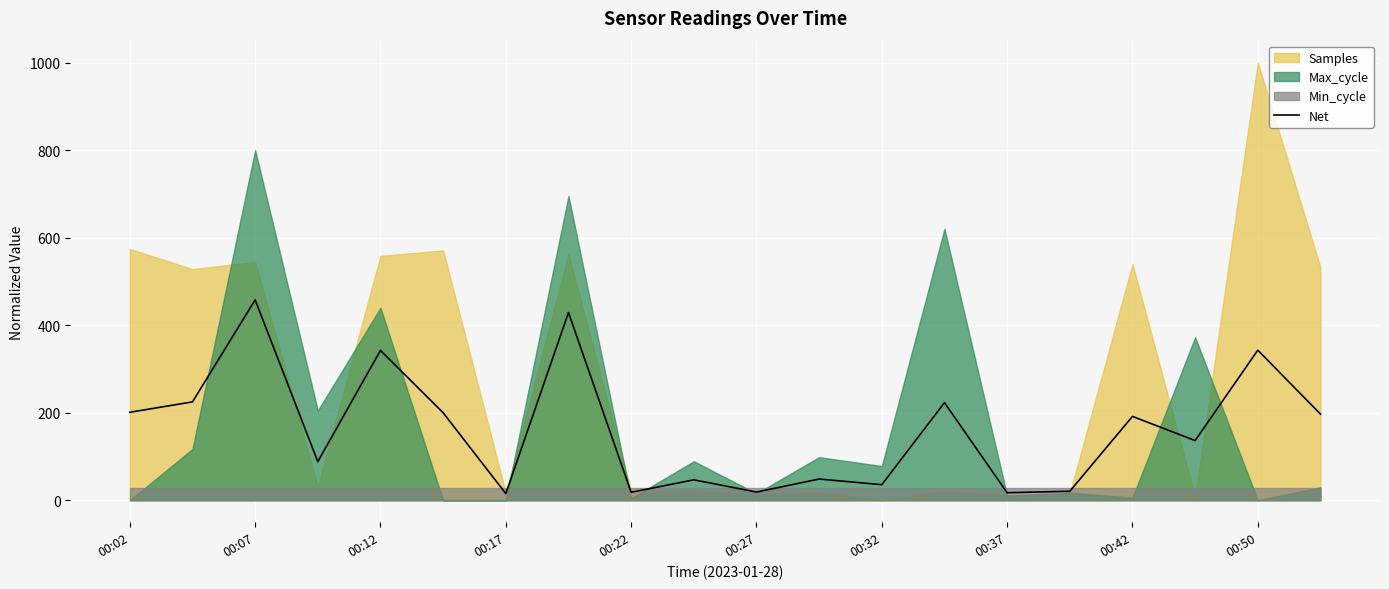

At which label does Net reach its peak?

00:07